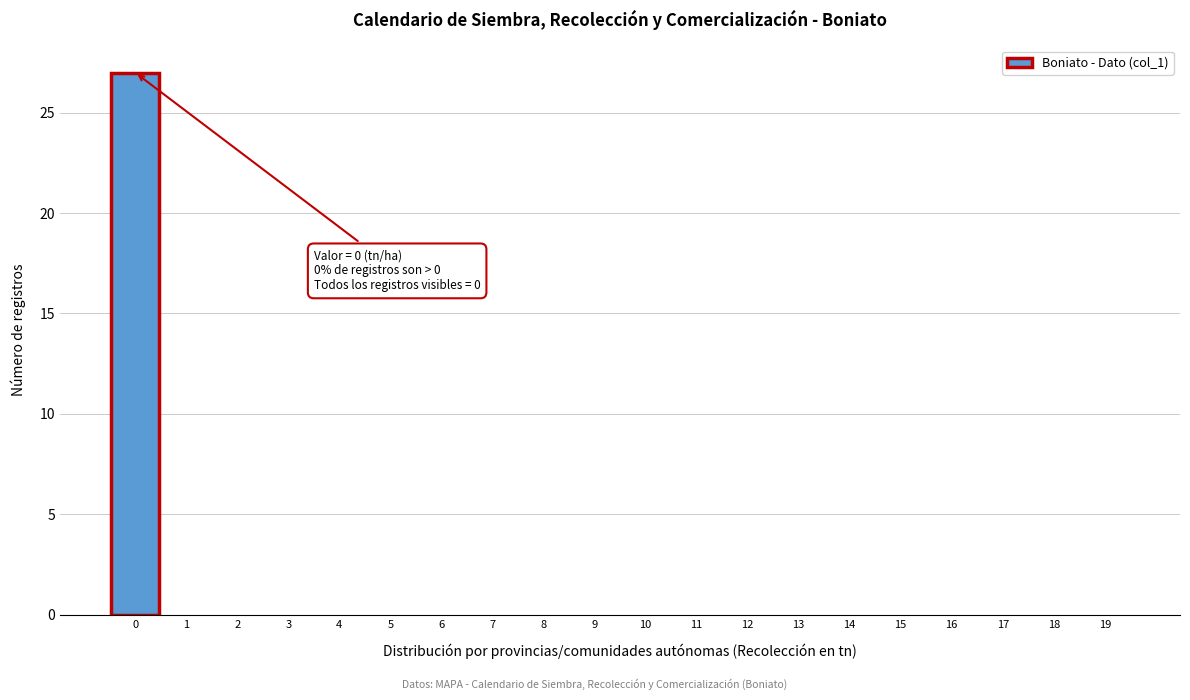

Reading left to right, extract all data points from this chart.

0=27	1=0	2=0	3=0	4=0	5=0	6=0	7=0	8=0	9=0	10=0	11=0	12=0	13=0	14=0	15=0	16=0	17=0	18=0	19=0